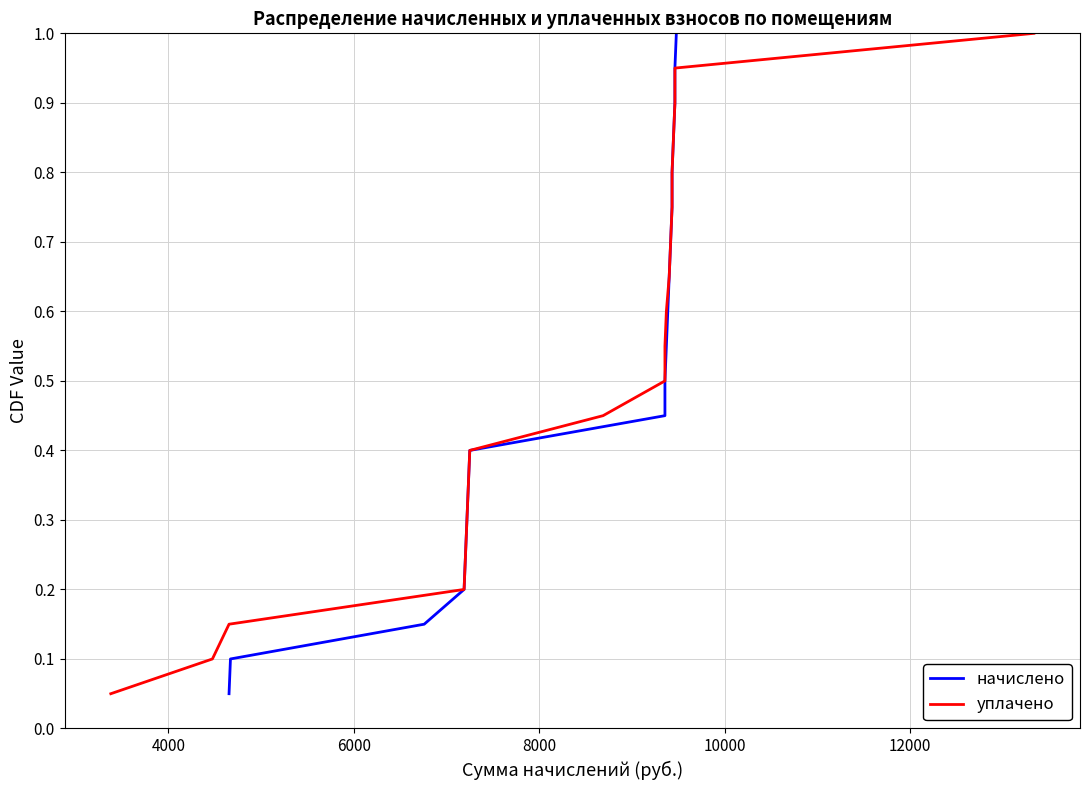

Reading left to right, list all the values displayed in this chart.

начислено: 0.1	0.1	0.1	0.2	0.2	0.3	0.3	0.4	0.5	0.5	0.6	0.6	0.7	0.7	0.8	0.8	0.8	0.9	0.9	1.0
уплачено: 0.1	0.1	0.1	0.2	0.2	0.3	0.3	0.4	0.5	0.5	0.6	0.6	0.7	0.7	0.8	0.8	0.8	0.9	0.9	1.0